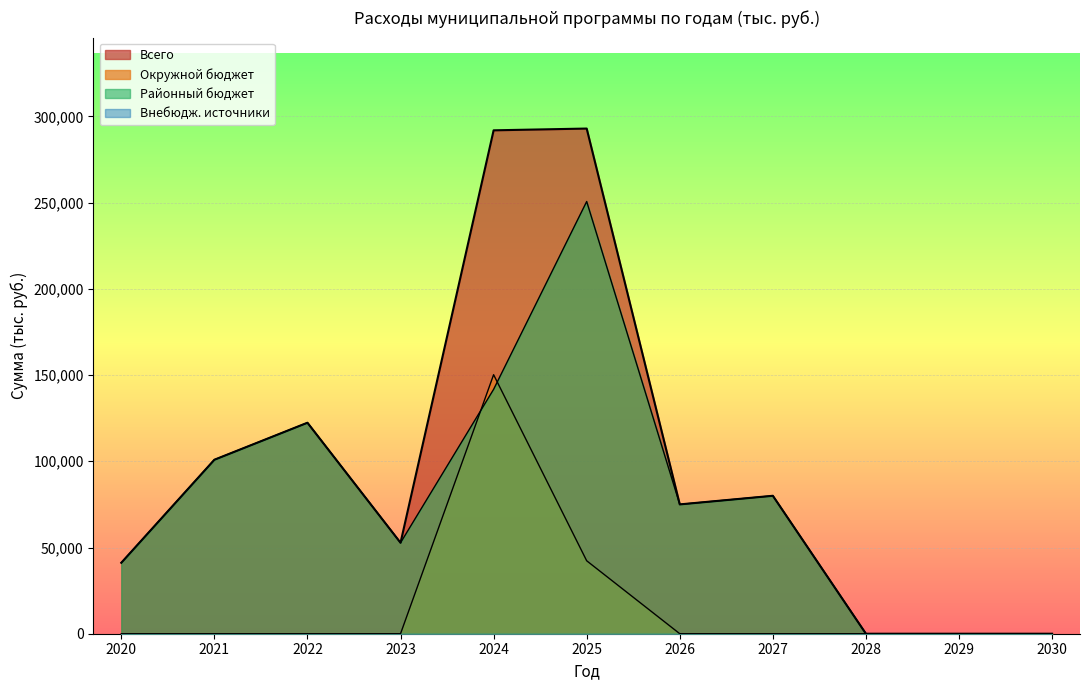

What is the total value across all series at 2022?

244725.8